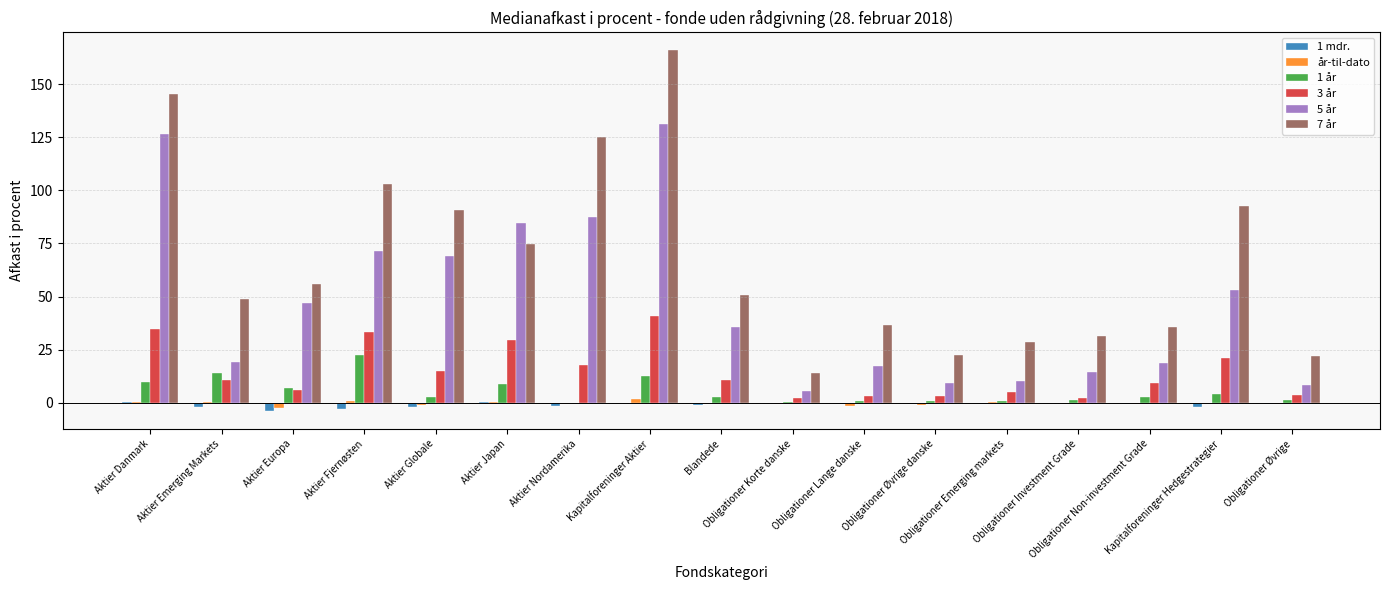

What is the sum of all 7 år values?

1143.2